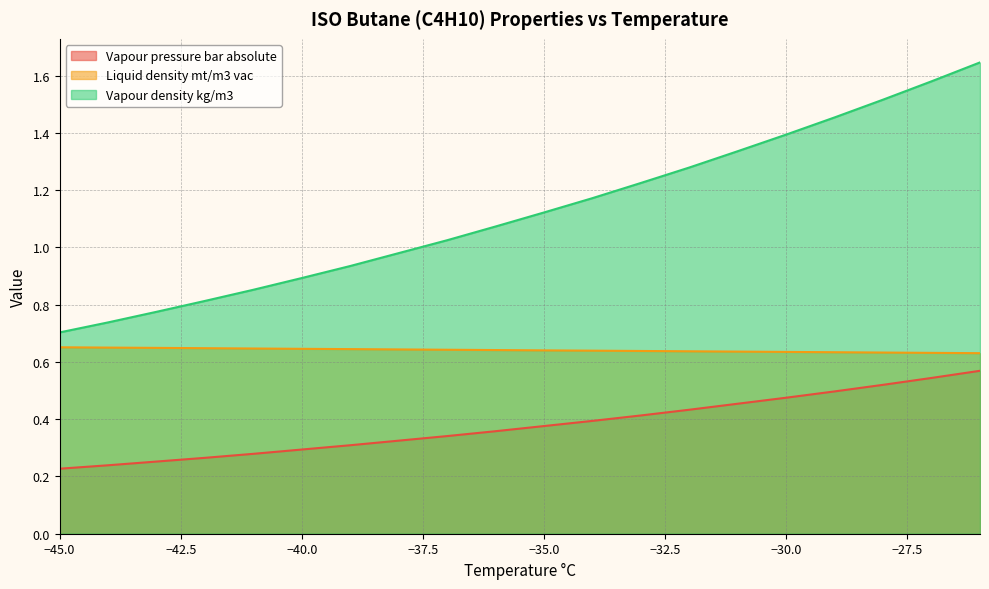

Rank the series by their maximum value, from lowest to highest.

Vapour pressure bar absolute, Liquid density mt/m3 vac, Vapour density kg/m3